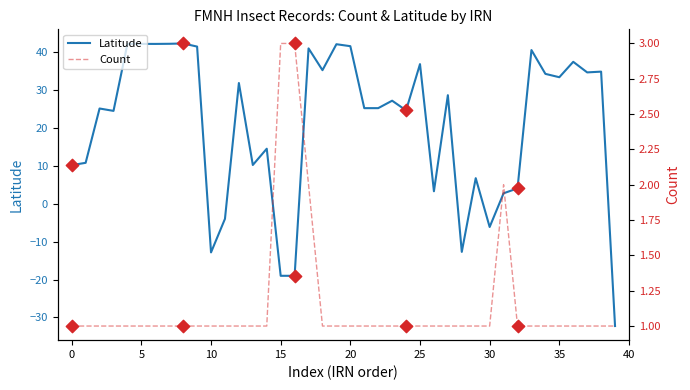

What are all the series names shown in the legend?

Count, Latitude